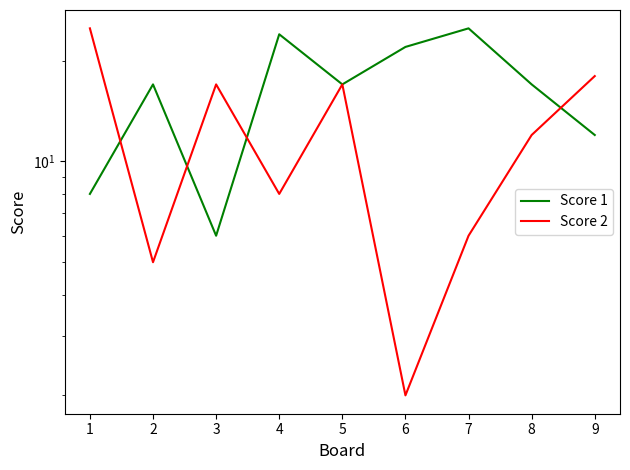

What is the value of the Score 2 point at the 8th from the left?

12